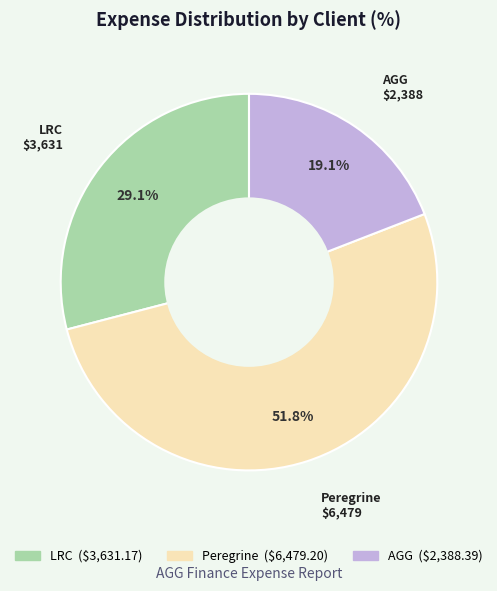

Is there any slice that represents more than half of the pie?

Yes